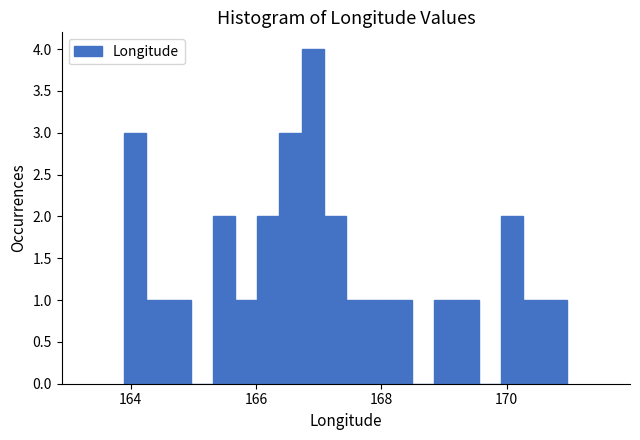

Read against the x-axis, roughly where is the centre of the tallest bar?

167.0